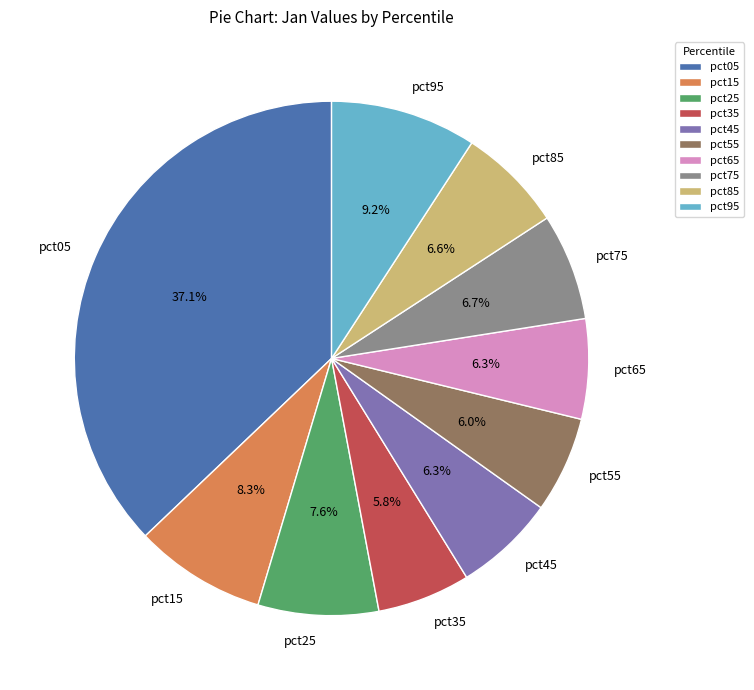

Count the number of slices in the pie.

10